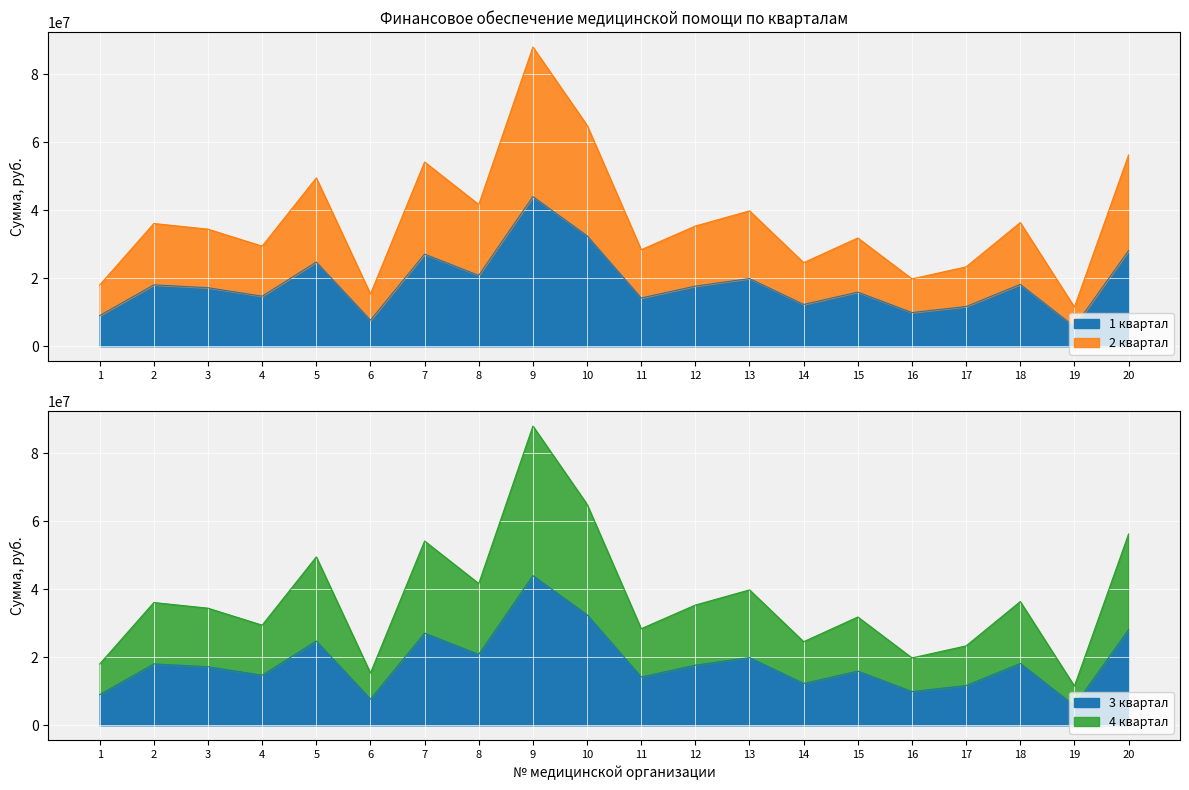

Which has a higher value, 10 or 6?

10